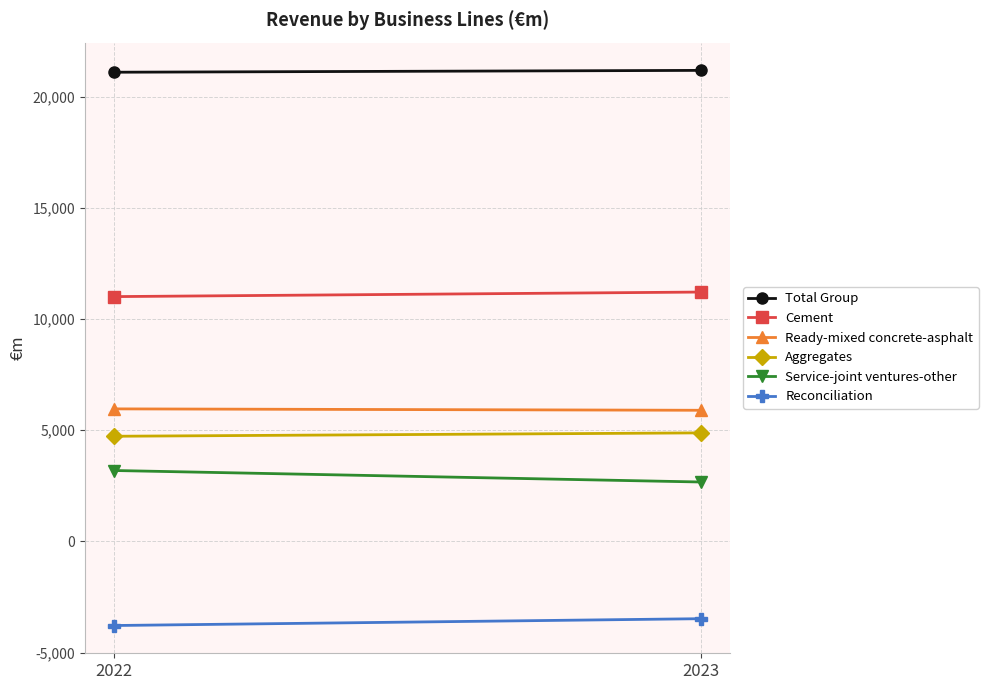

What is the difference between the maximum and minimum values in the Cement series?

205